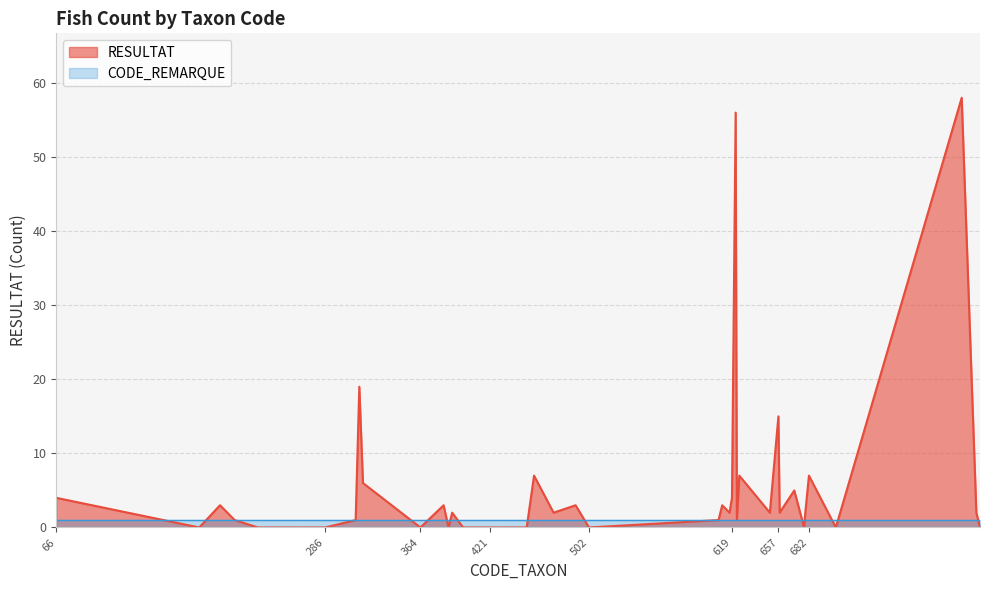

Reading left to right, list all the values displayed in this chart.

66=4	183=0	200=3	212=1	231=0	286=0	311=1	312=7	314=19	317=6	364=0	383=3	387=0	390=2	399=0	421=0	451=0	457=7	473=2	491=3	502=0	608=1	611=3	617=2	618=3	619=4	622=56	623=1	625=7	650=2	657=15	658=2	670=5	678=0	679=2	682=7	704=0	807=58	819=2	822=0